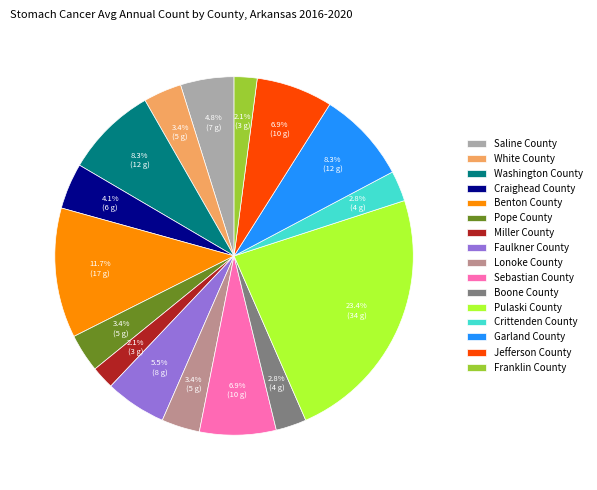

Is it true that Miller County is 2% of the pie?

True